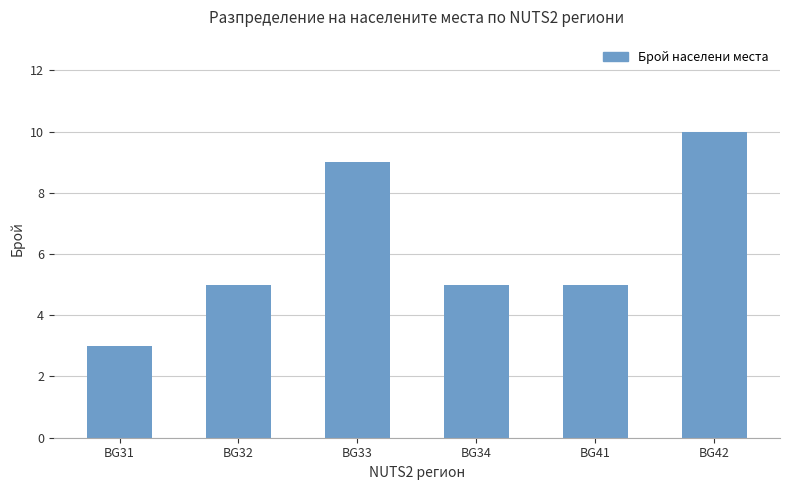

Reading left to right, transcribe all the data shown in this chart.

3	5	9	5	5	10